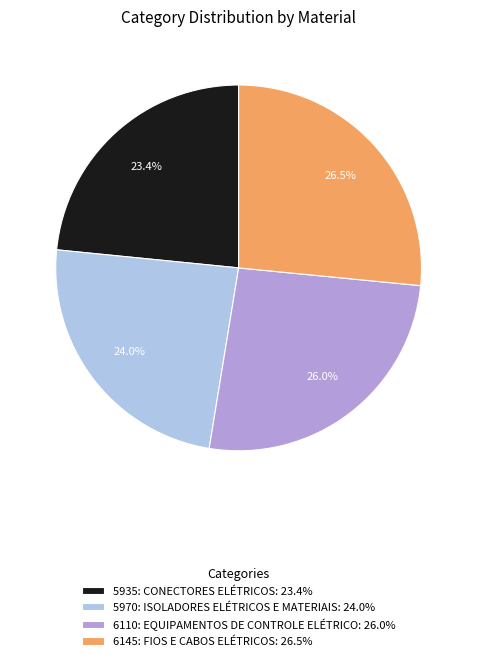

What portion of the pie excludes 5935: CONECTORES ELÉTRICOS?

76.6%